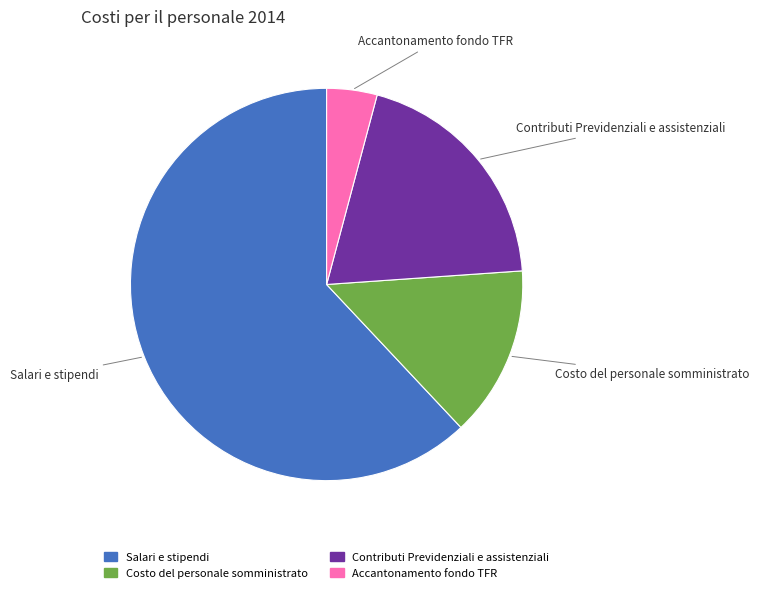

Does any single category account for the majority?

Yes